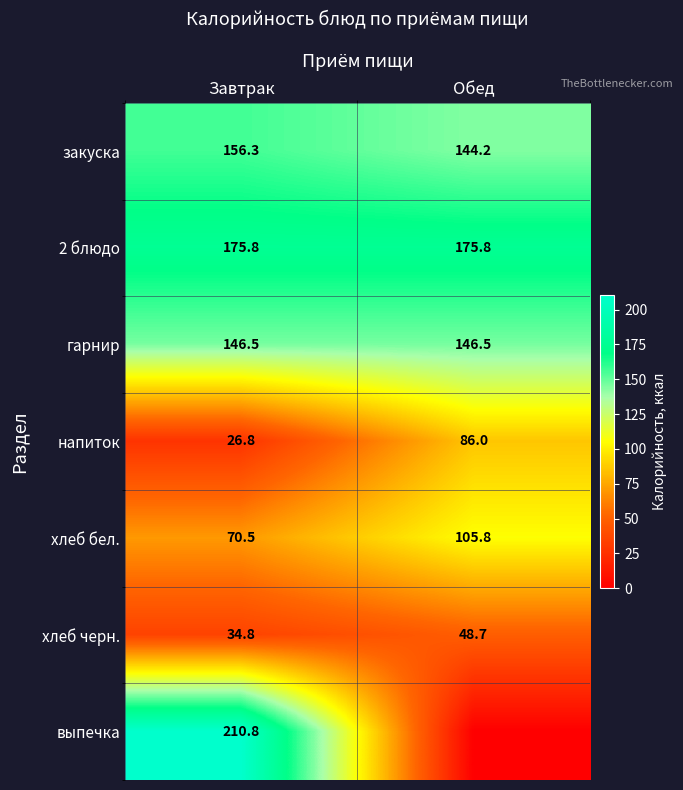

Is it true that 2 блюдо equals 229.9 at Обед?

False